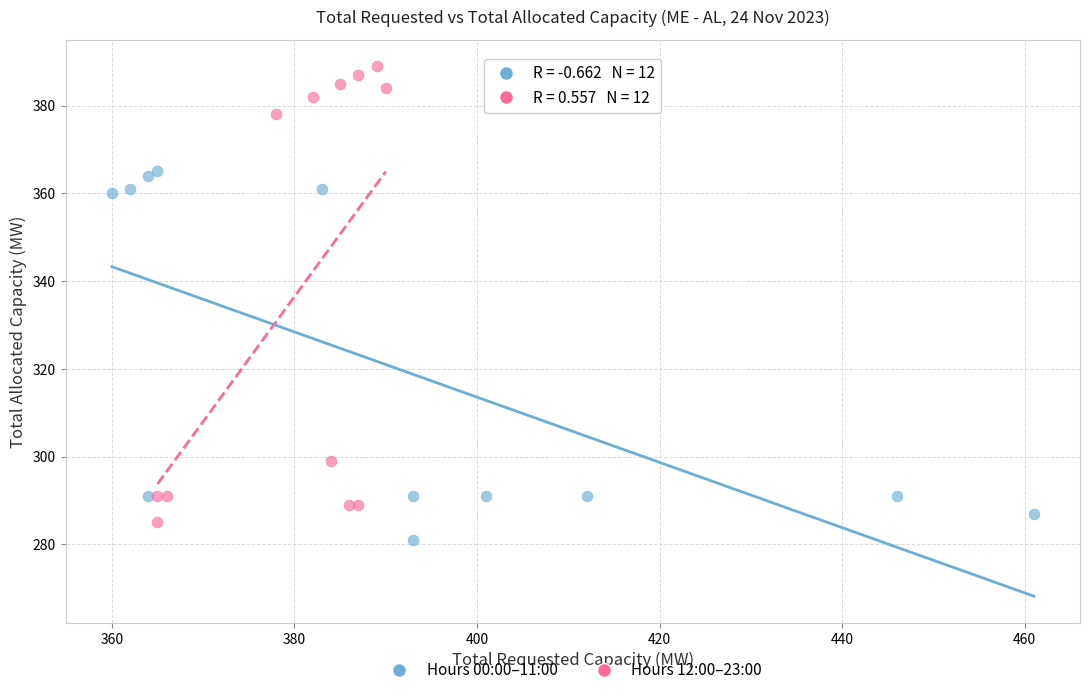

Which series contains the highest Y value?

Hours 12:00–23:00